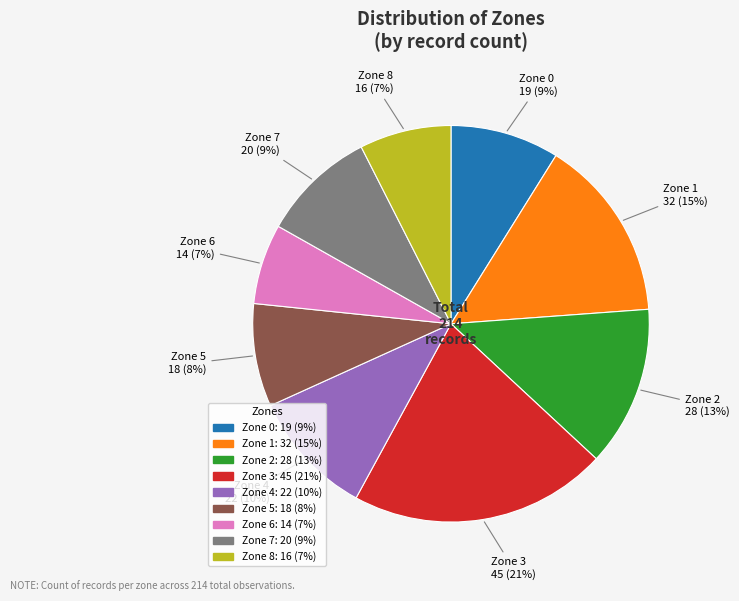

Is Zone 4 the majority of the pie?

No